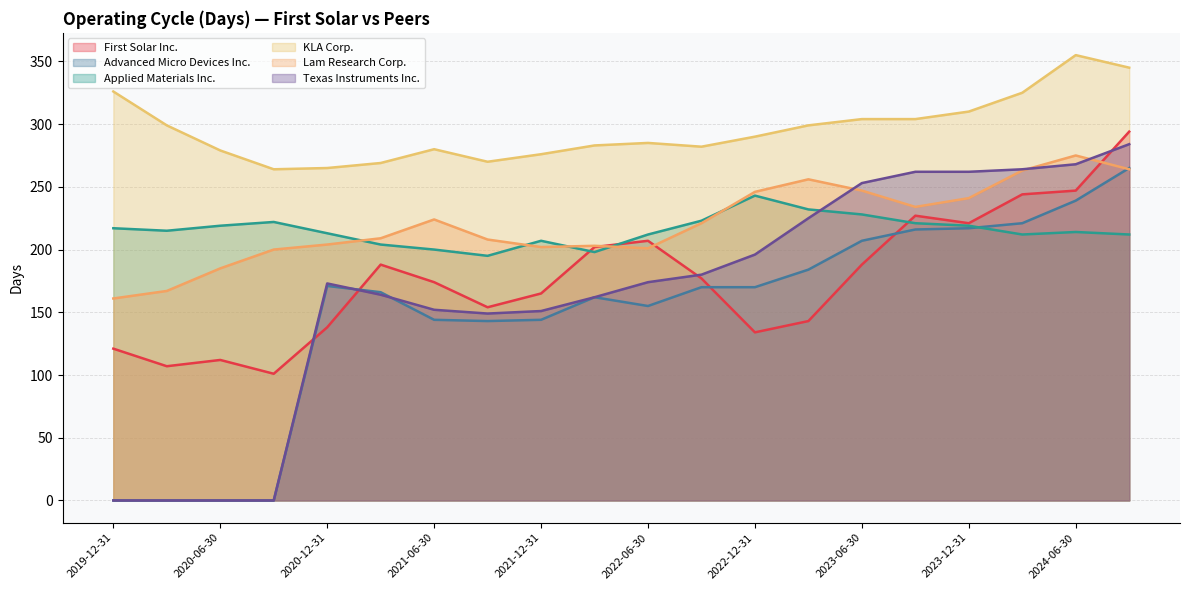

Between 2022-03-31 and 2021-03-31, which is larger?

2022-03-31